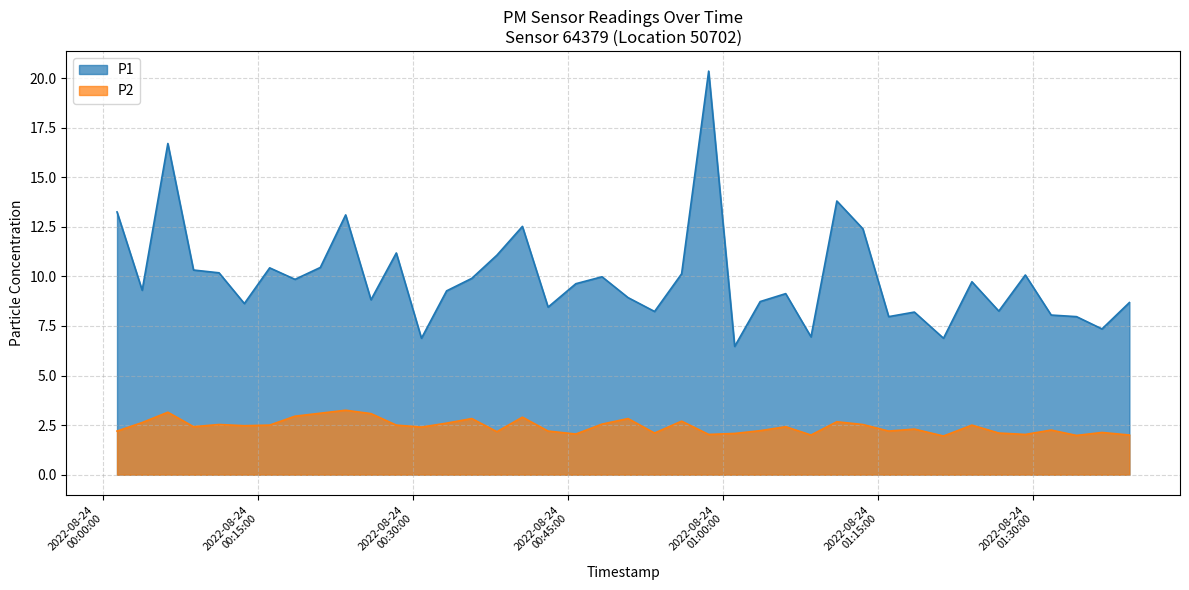

Which series has the largest total across all categories?

P1